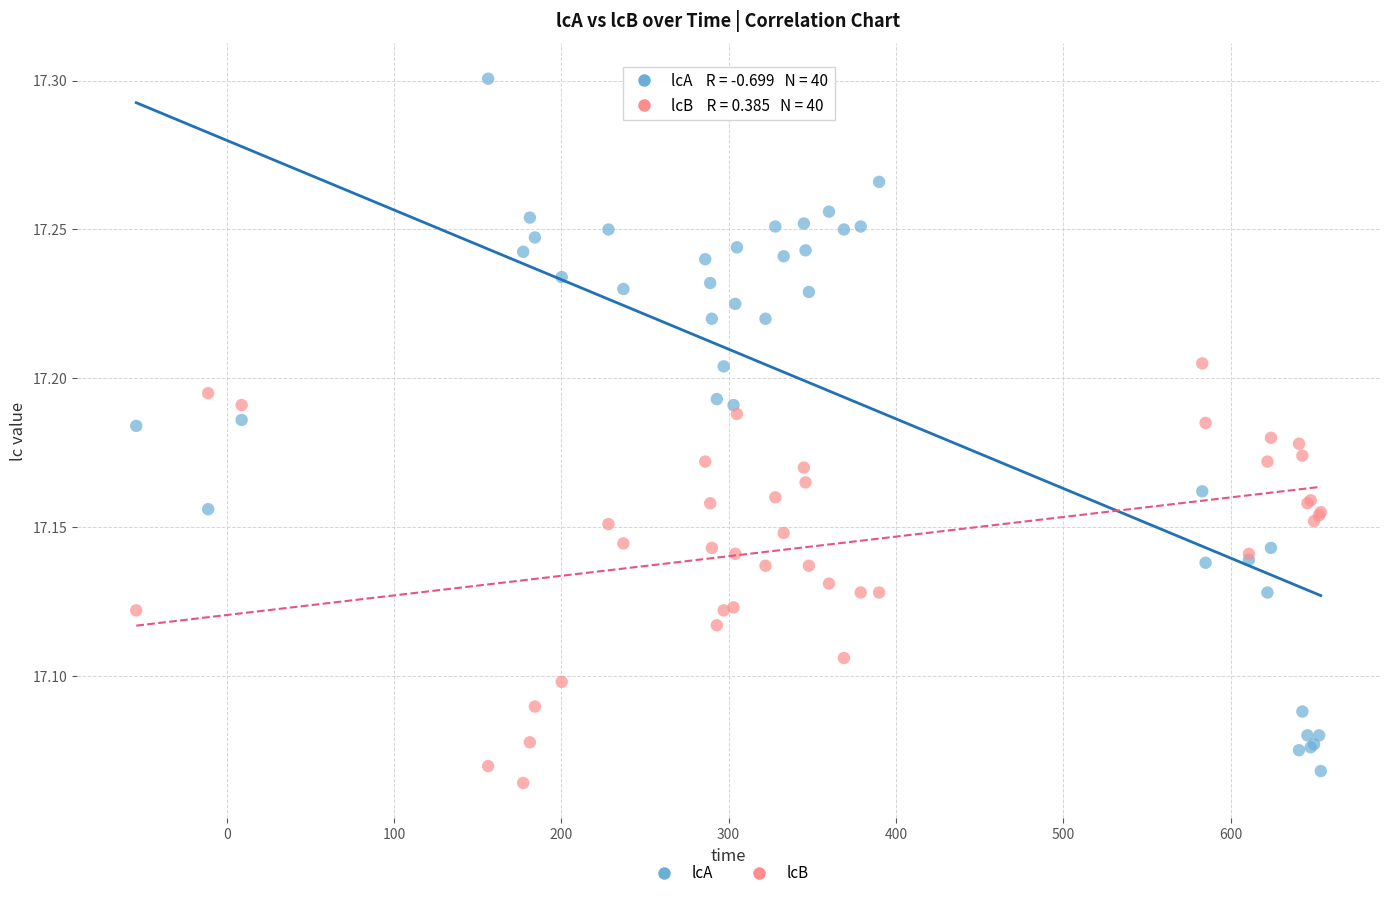

Which series reaches the maximum Y coordinate?

lcA